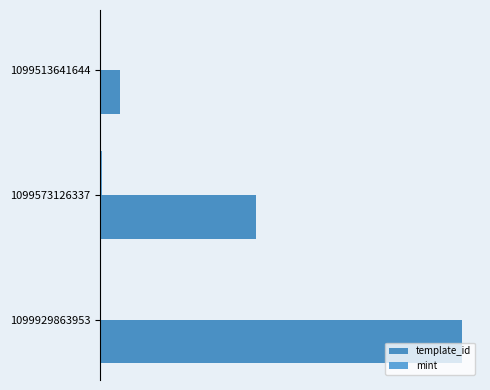

What are all the series names shown in the legend?

template_id, mint